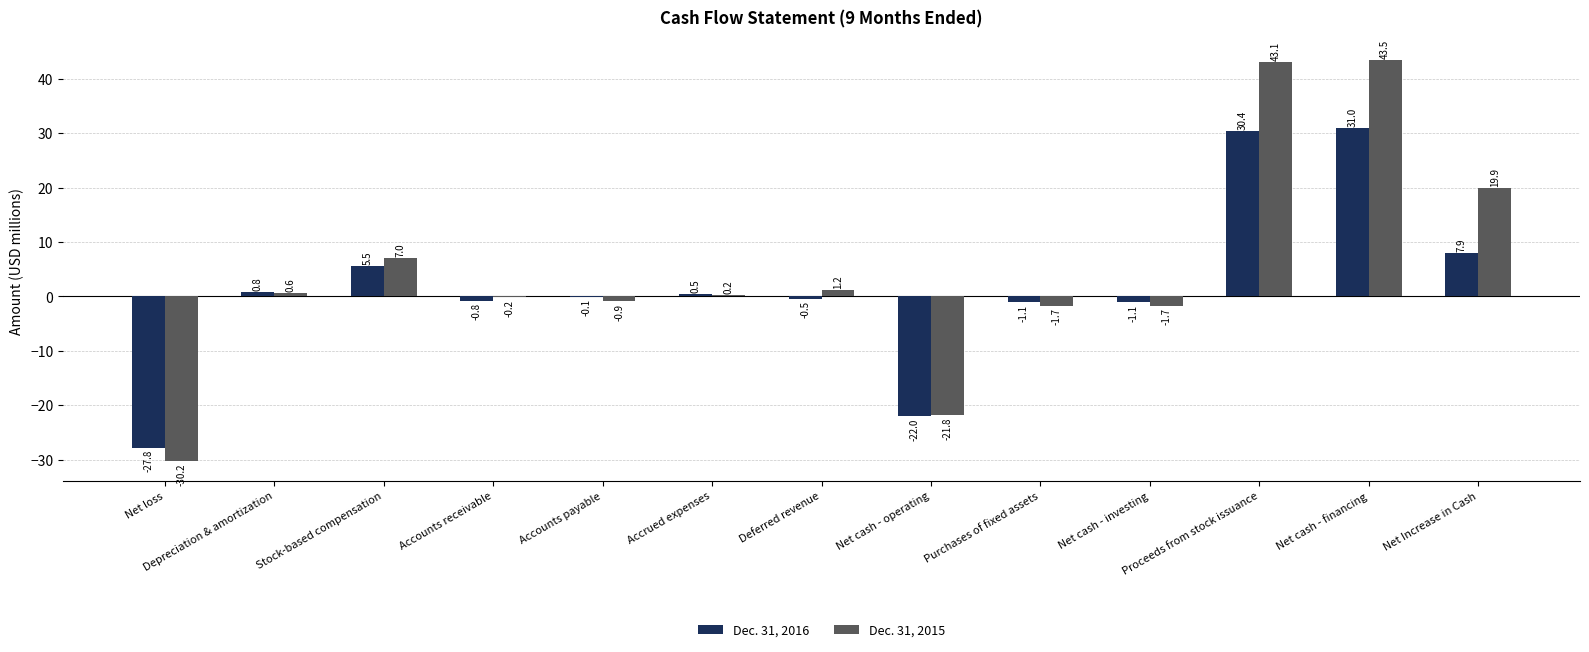

How many positive values does the Dec. 31, 2016 series have?

6